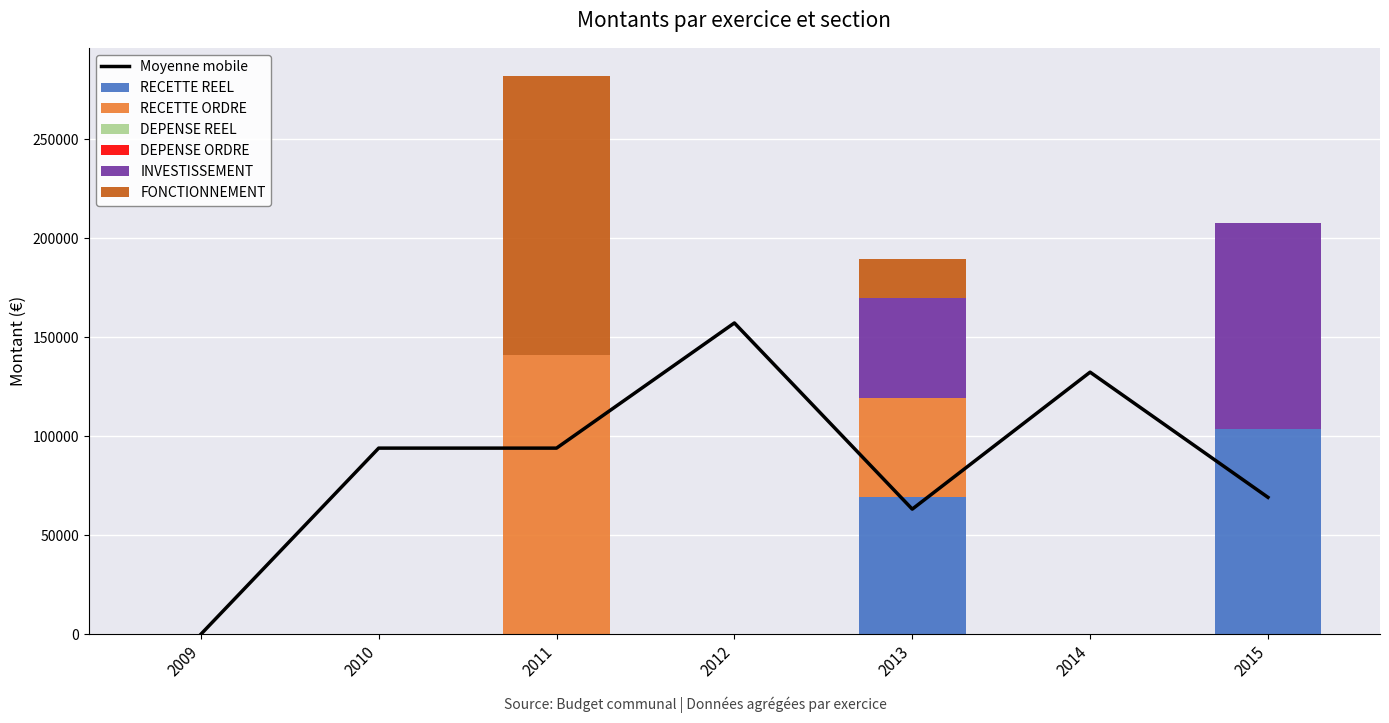

What is the sum of all RECETTE REEL values?

172811